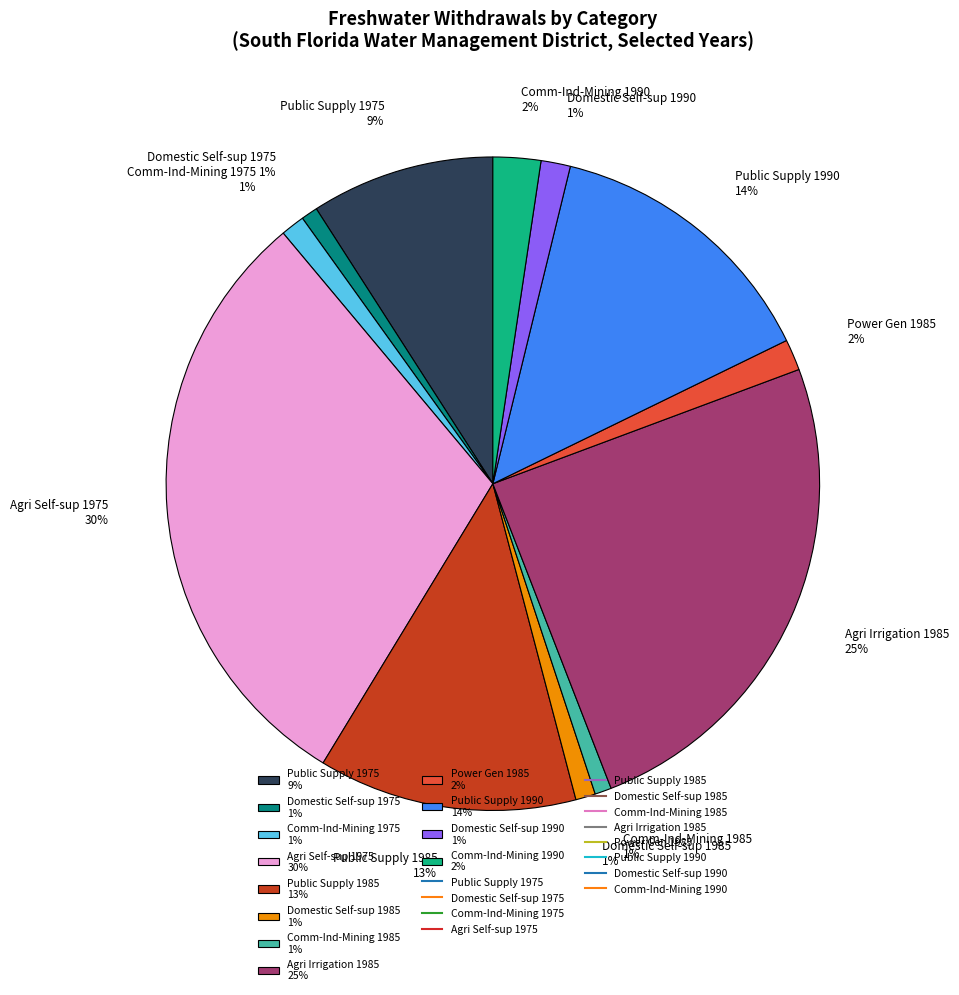

How many slices are in this pie chart?

12